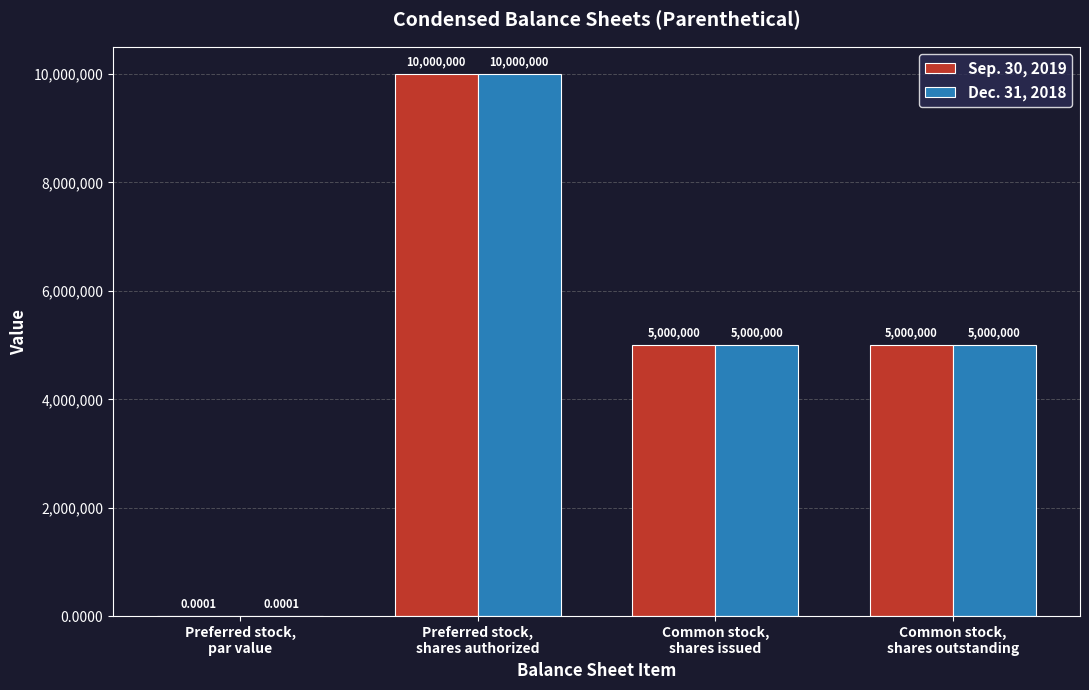

How many groups of bars are there?

4